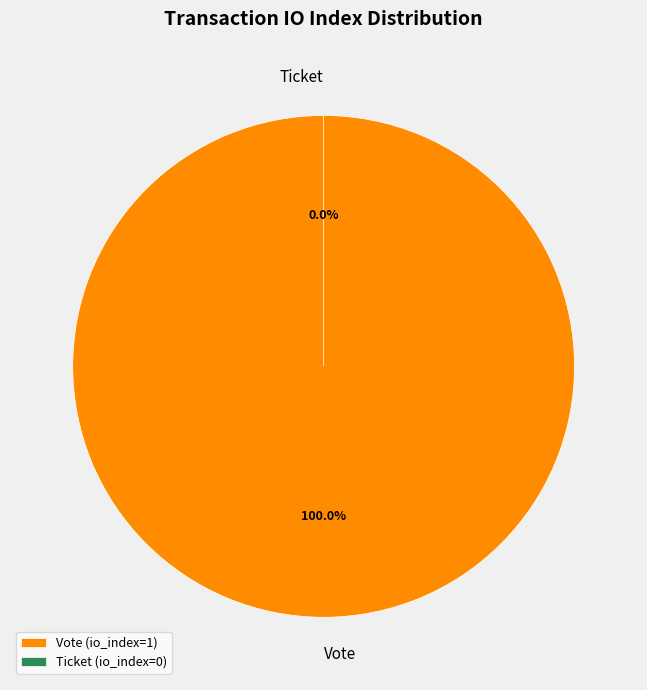

True or false: Vote accounts for 99% of the total.

False